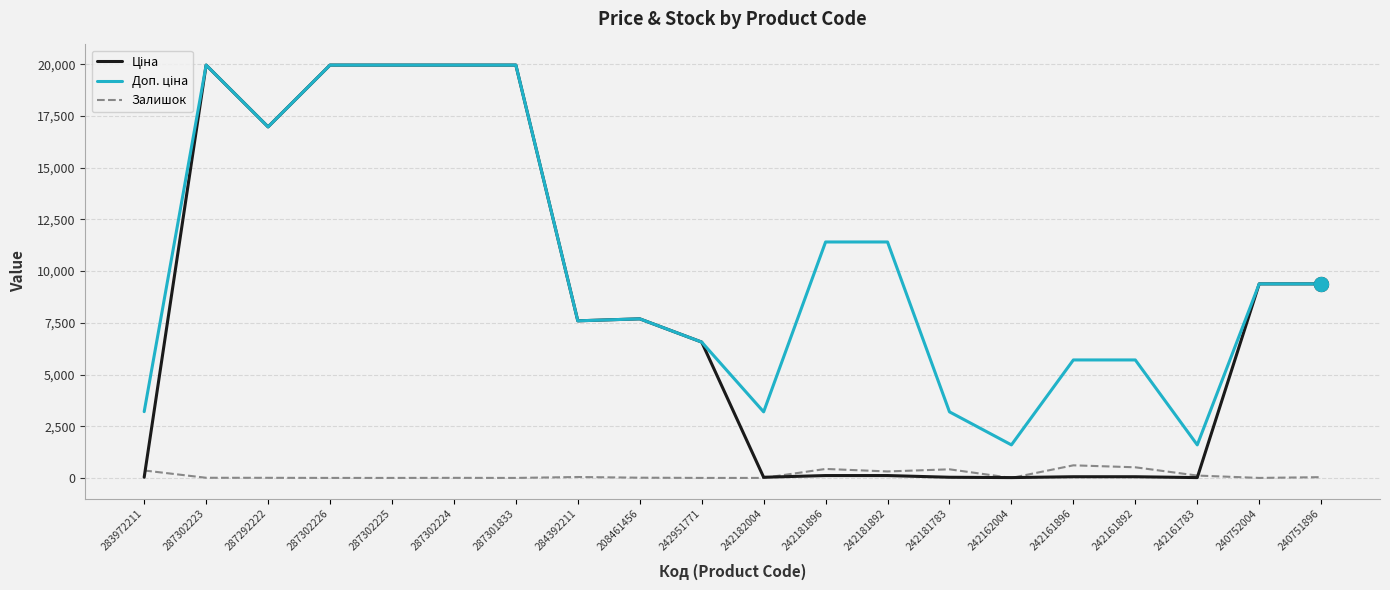

What is the difference between the highest and lowest values at 242951771?

6568.8